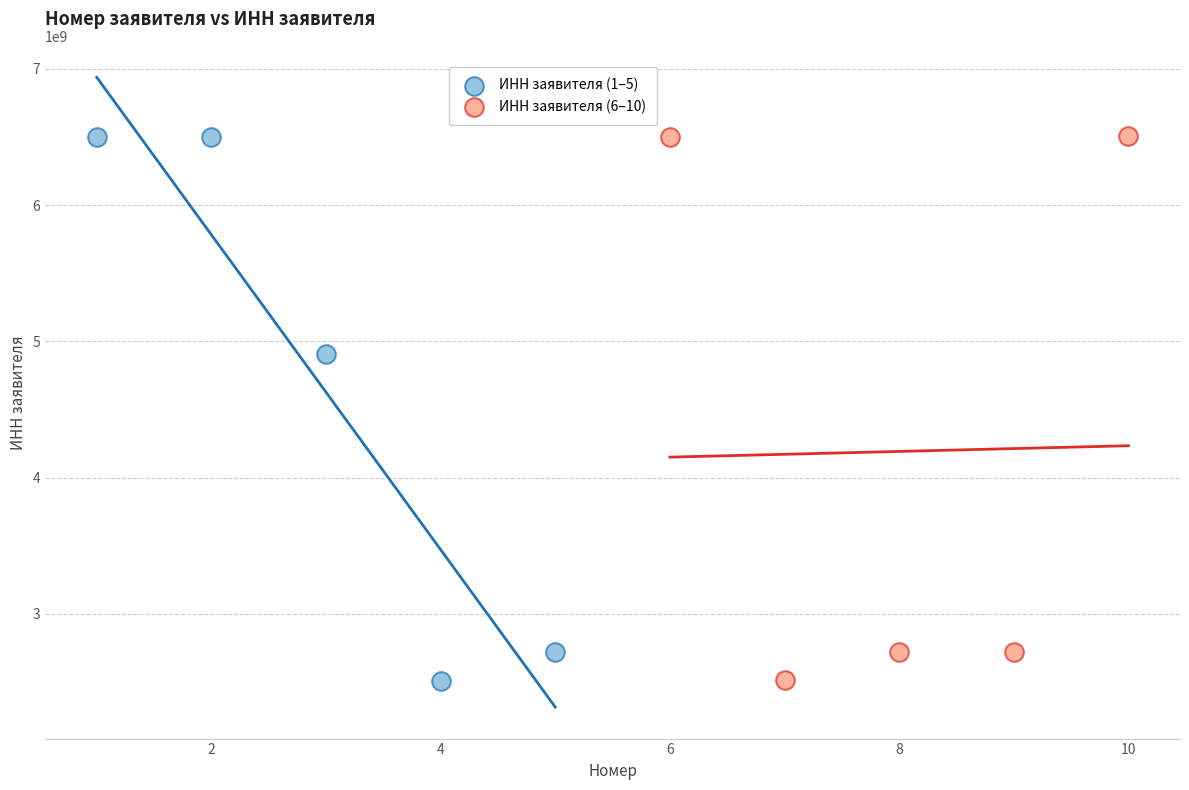

What are all the series names shown in the legend?

ИНН заявителя (1–5), ИНН заявителя (6–10)